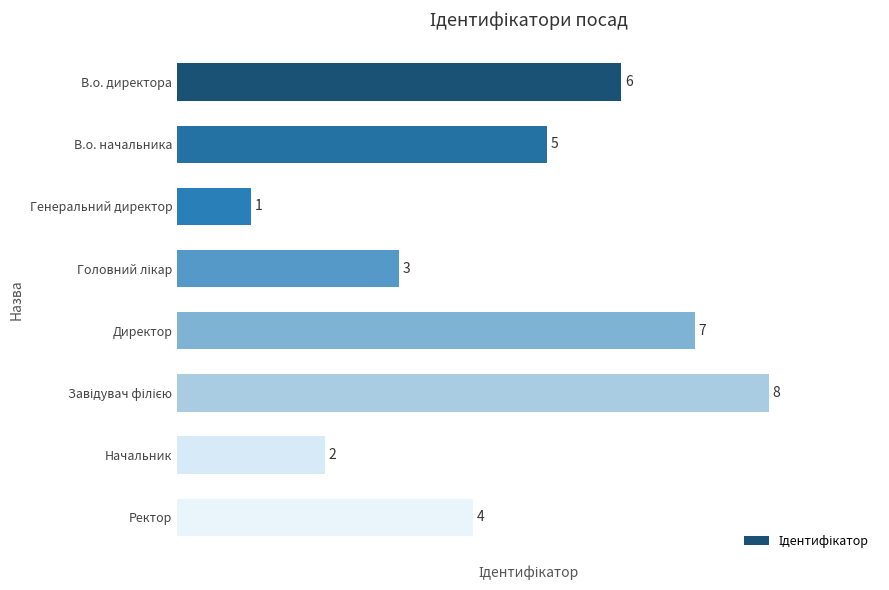

How many bars are there in total?

8